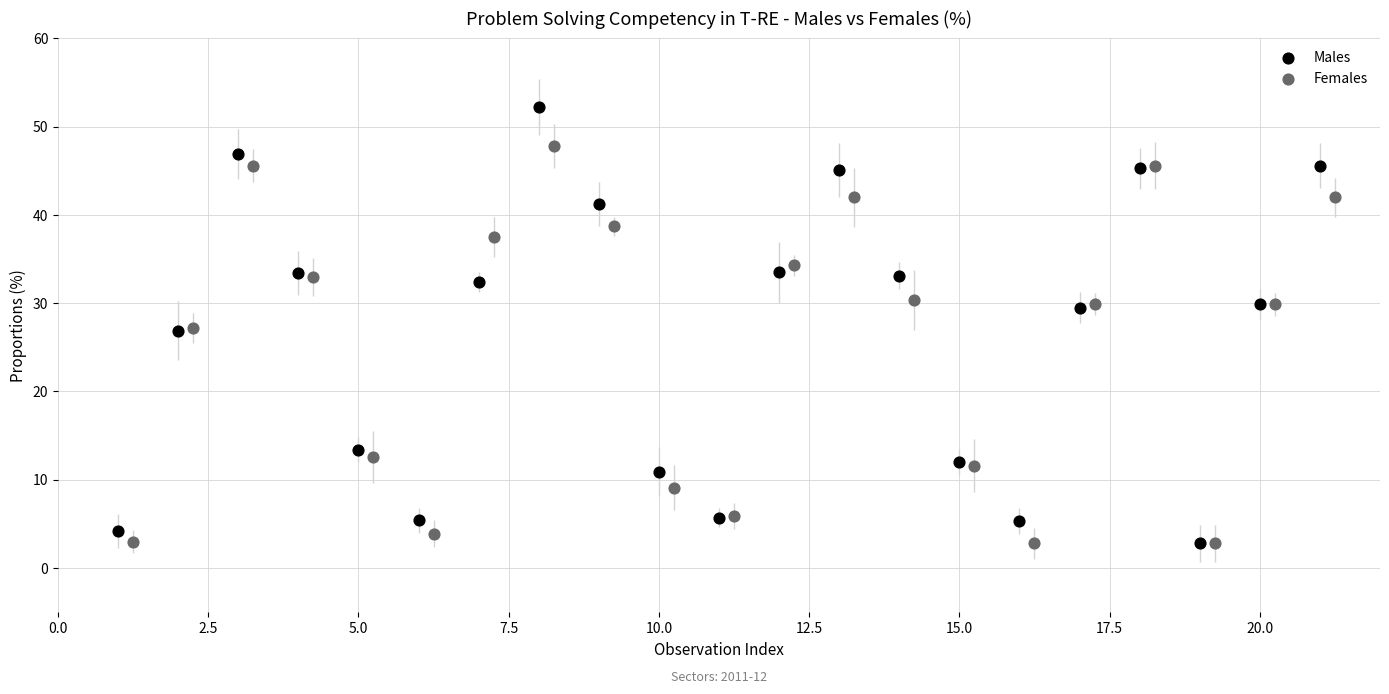

Which series has the widest spread of Y values?

Males